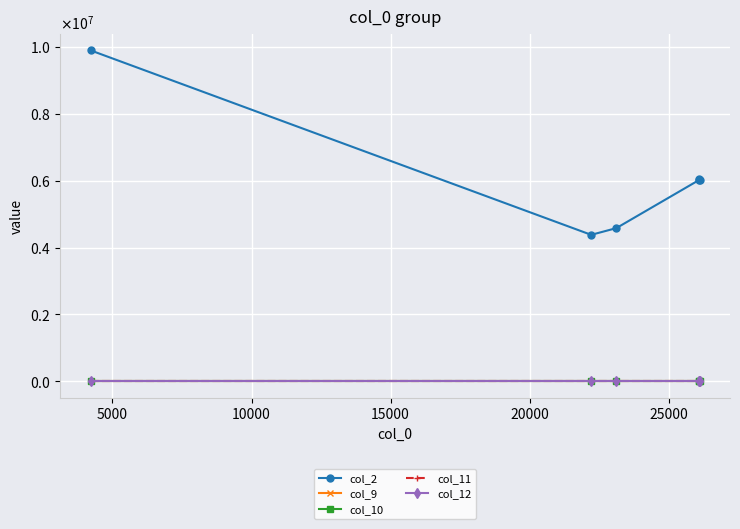

Is this an area chart (filled region under the line)?

No